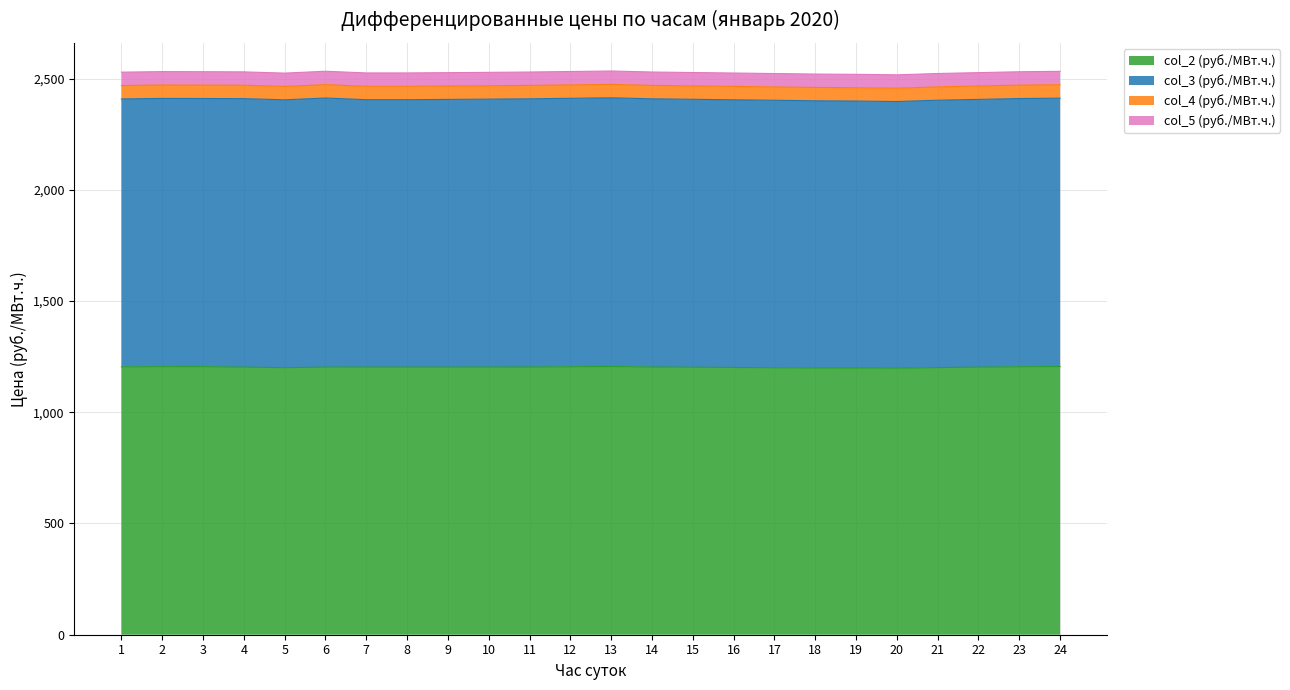

Reading right to left, what are all the values shown in this chart?

col_2 (руб./МВт.ч.): 24=1205.5	23=1204.6	22=1202.7	21=1200.8	20=1197.9	19=1198.9	18=1199.0	17=1200.1	16=1201.2	15=1202.3	14=1203.5	13=1205.7	12=1204.6	11=1203.5	10=1203.1	9=1202.9	8=1202.9	7=1202.9	6=1202.8	5=1200.4	4=1202.7	3=1205.0	2=1204.9	1=1204.2
col_3 (руб./МВт.ч.): 24=1206.2	23=1205.4	22=1203.5	21=1201.6	20=1198.7	19=1199.8	18=1200.9	17=1202.0	16=1203.1	15=1204.2	14=1205.3	13=1207.6	12=1206.5	11=1205.3	10=1204.2	9=1203.1	8=1201.8	7=1201.8	6=1209.6	5=1203.9	4=1206.9	3=1205.0	2=1205.6	1=1204.0
col_4 (руб./МВт.ч.): 24=60.4	23=60.3	22=60.2	21=60.0	20=59.9	19=60.0	18=60.0	17=60.1	16=60.1	15=60.2	14=60.3	13=60.3	12=60.3	11=60.2	10=60.2	9=60.1	8=60.1	7=60.1	6=60.1	5=60.0	4=60.1	3=60.3	2=60.2	1=60.2
col_5 (руб./МВт.ч.): 24=60.2	23=60.1	22=60.1	21=60.1	20=60.1	19=60.1	18=60.1	17=60.1	16=60.2	15=60.2	14=60.2	13=60.2	12=60.2	11=60.2	10=60.2	9=60.1	8=60.1	7=60.1	6=60.1	5=60.0	4=60.1	3=60.3	2=60.2	1=60.2